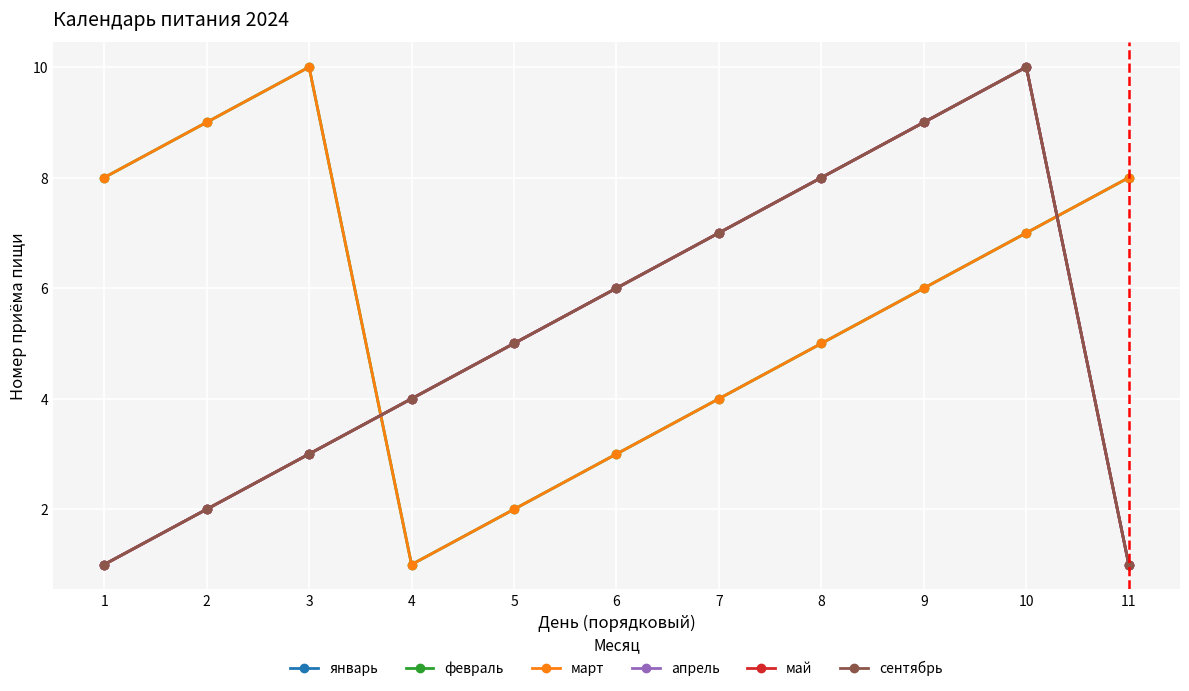

What are all the series names shown in the legend?

январь, февраль, март, апрель, май, сентябрь